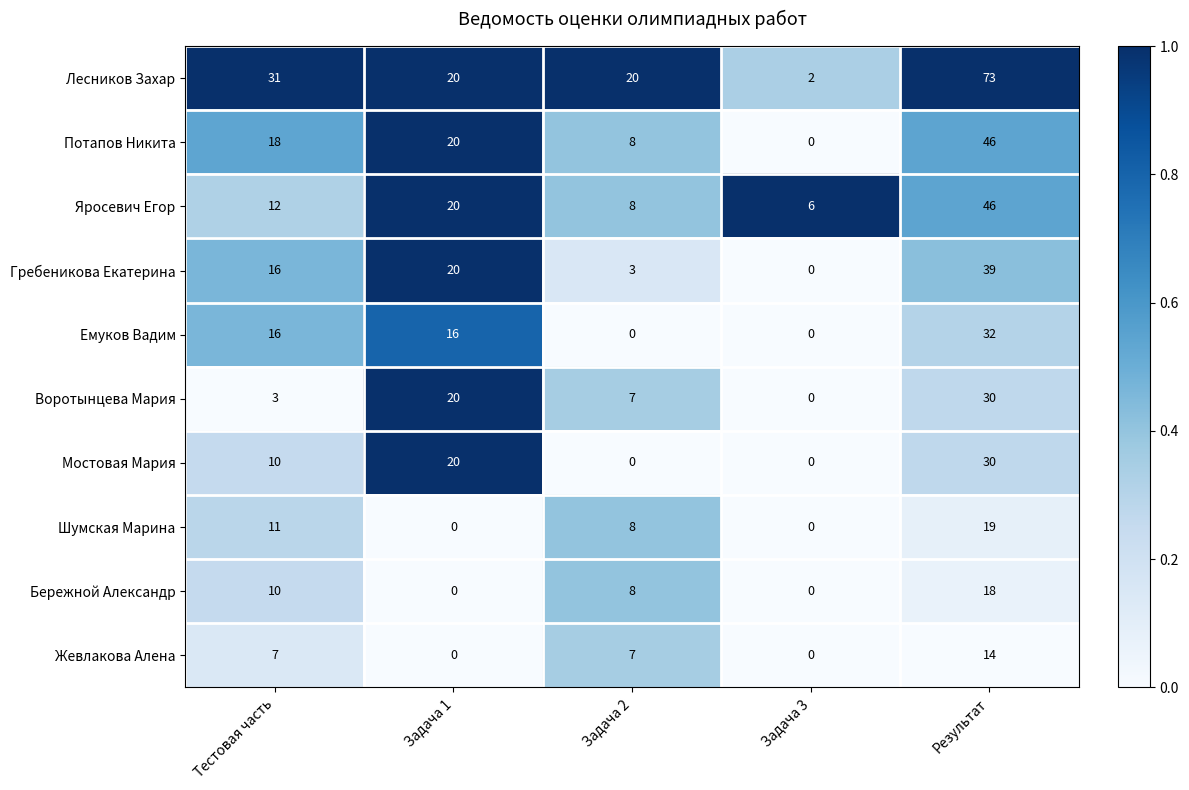

Which series has the largest total across all categories?

Лесников Захар